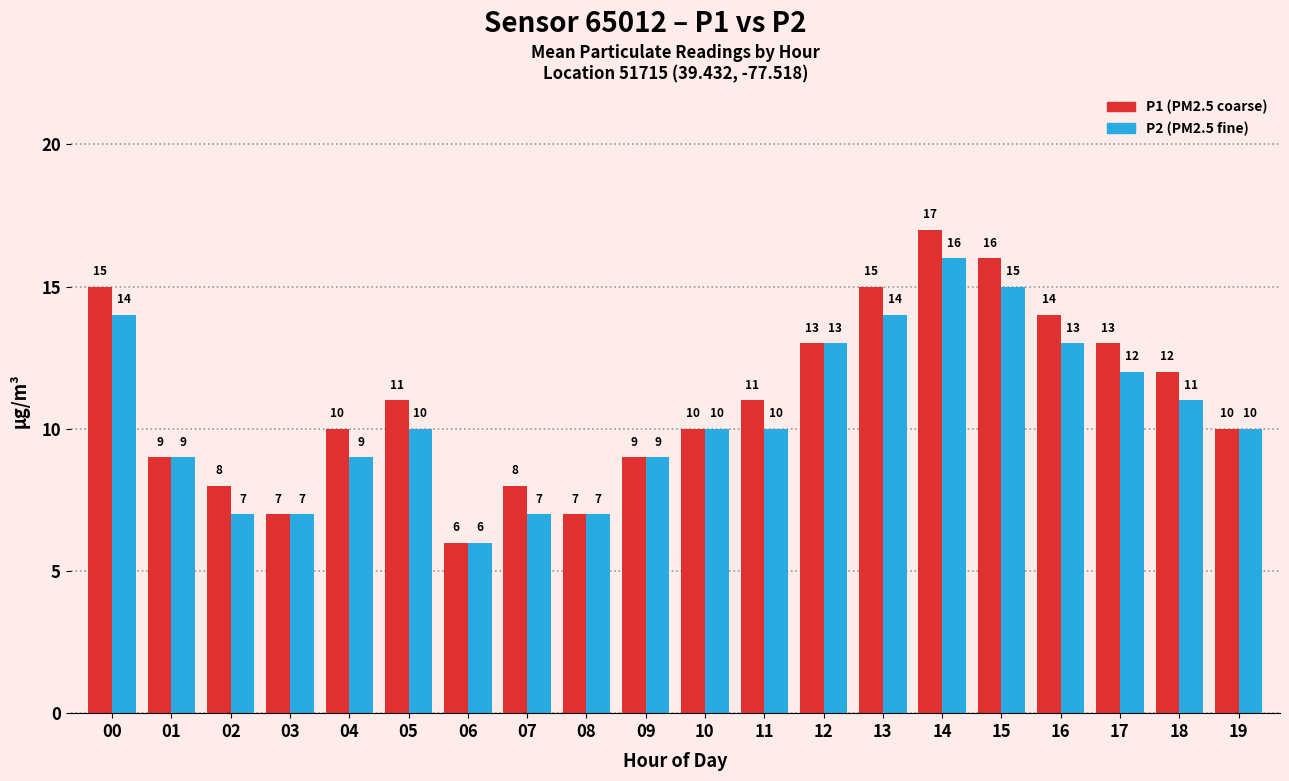

Which series has the largest total across all categories?

P1 (PM2.5 coarse)